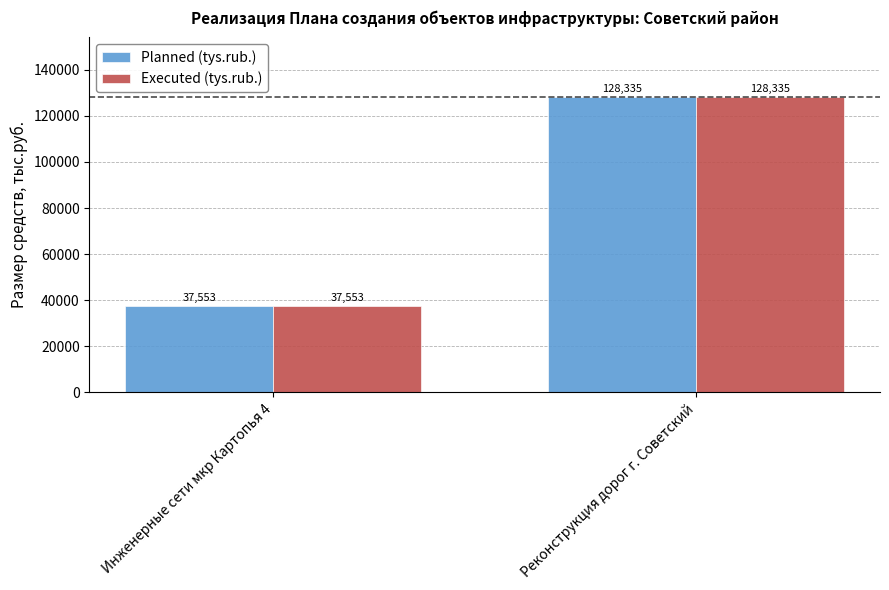

What is the average value of the Planned (tys.rub.) series?

82944.1